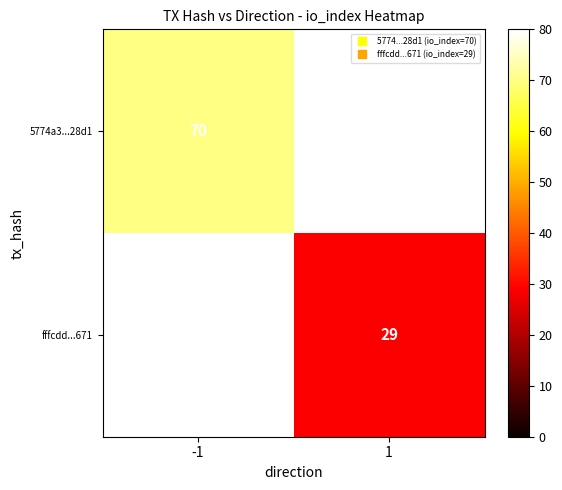

What is the greatest value displayed?

70.0